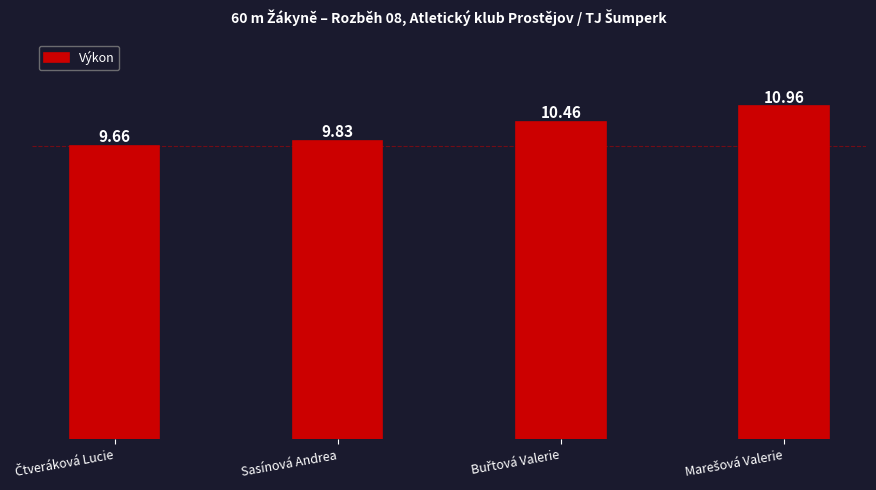

What is the maximum value shown in the chart?

11.0